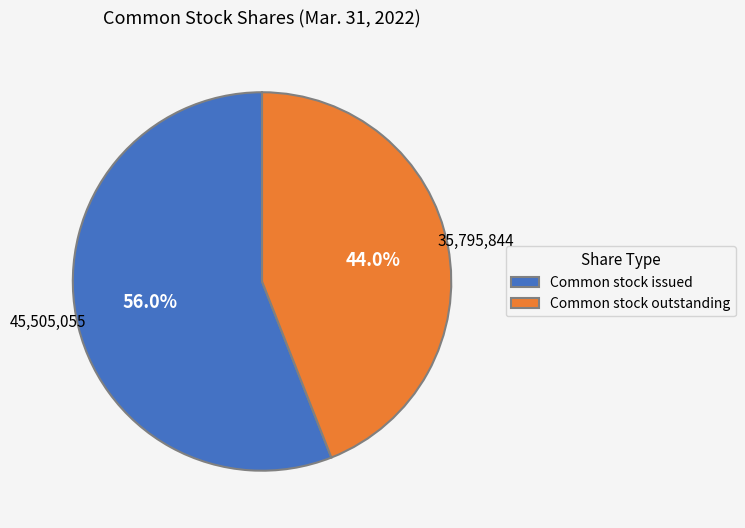

Combined, do Common stock outstanding and Common stock issued account for over 50%?

Yes